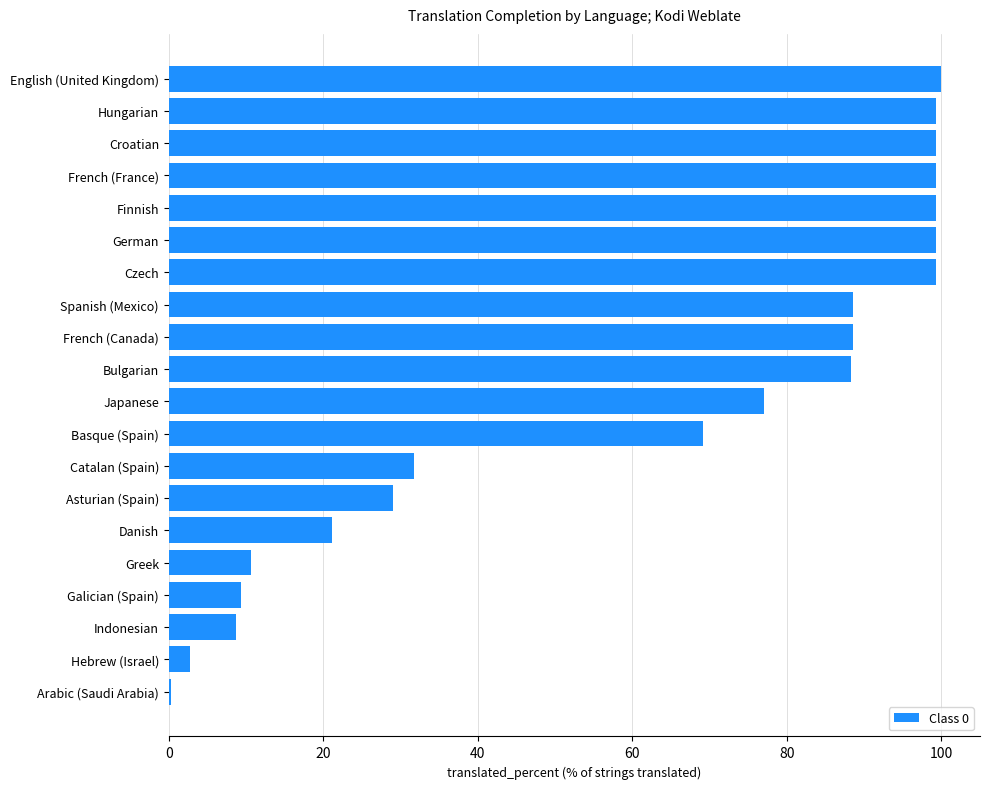

Are the bars horizontal?

Yes